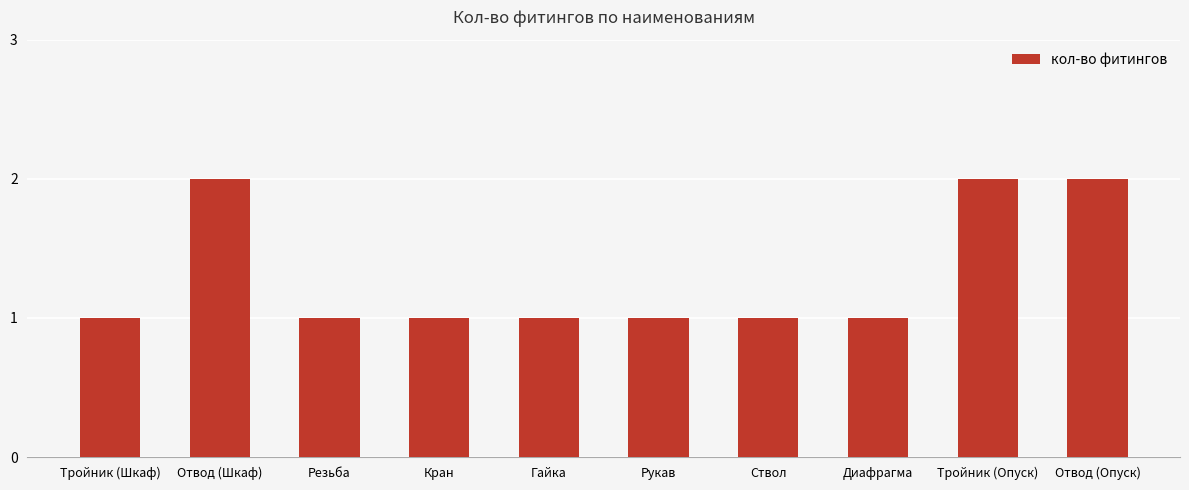

Reading right to left, list all the values displayed in this chart.

Отвод (Опуск)=2	Тройник (Опуск)=2	Диафрагма=1	Ствол=1	Рукав=1	Гайка=1	Кран=1	Резьба=1	Отвод (Шкаф)=2	Тройник (Шкаф)=1